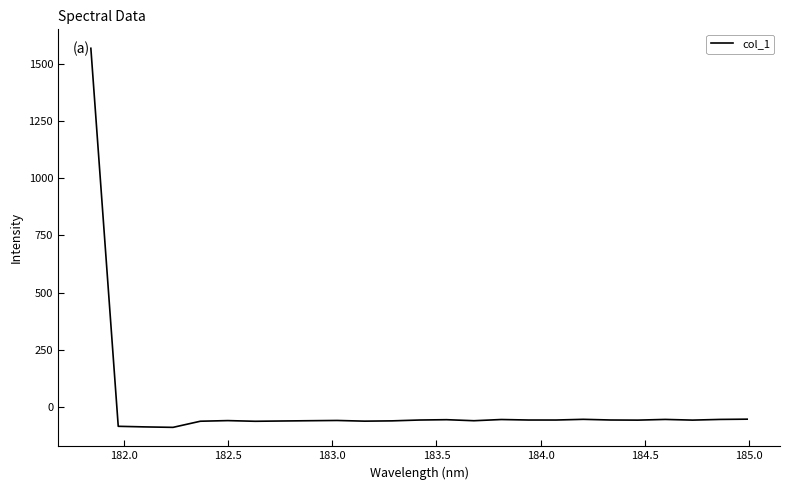

What is the minimum value shown in the chart?

-89.3